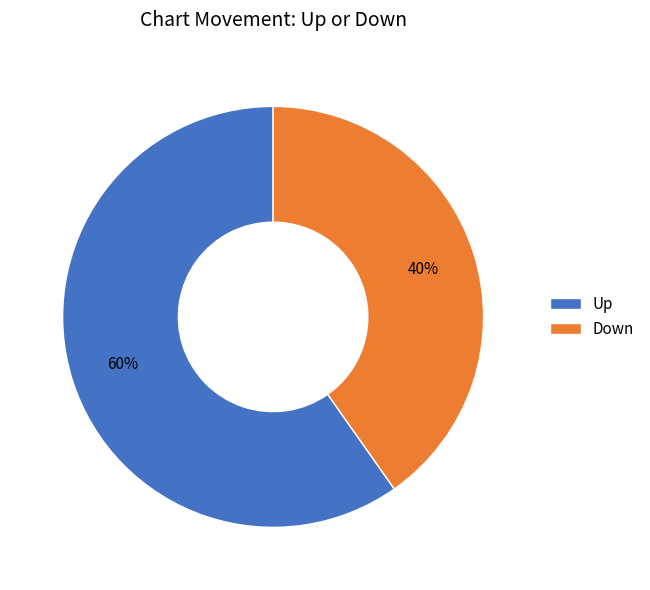

Which category accounts for the majority?

Up